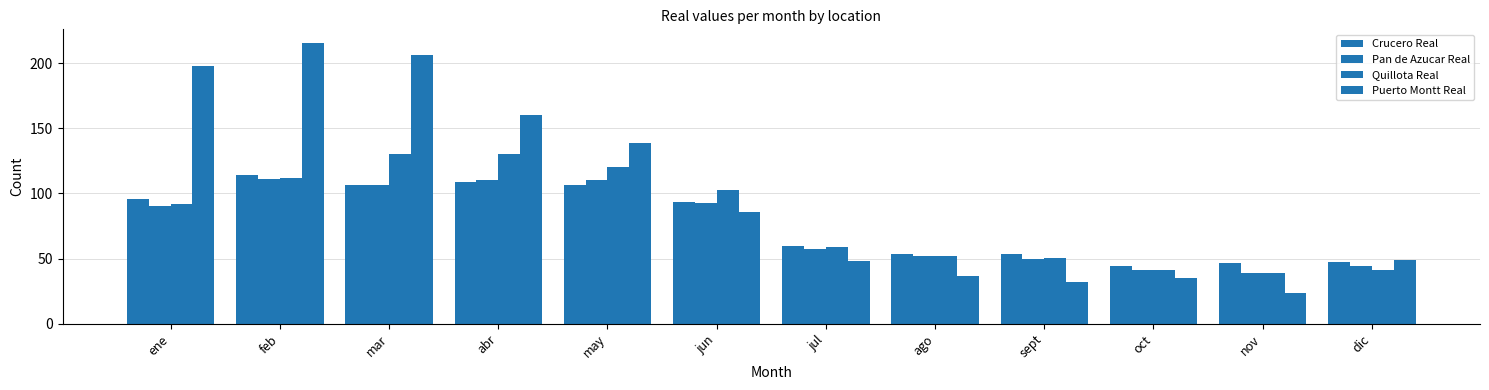

The Pan de Azucar Real series shows 111.2 at feb. True or false?

True